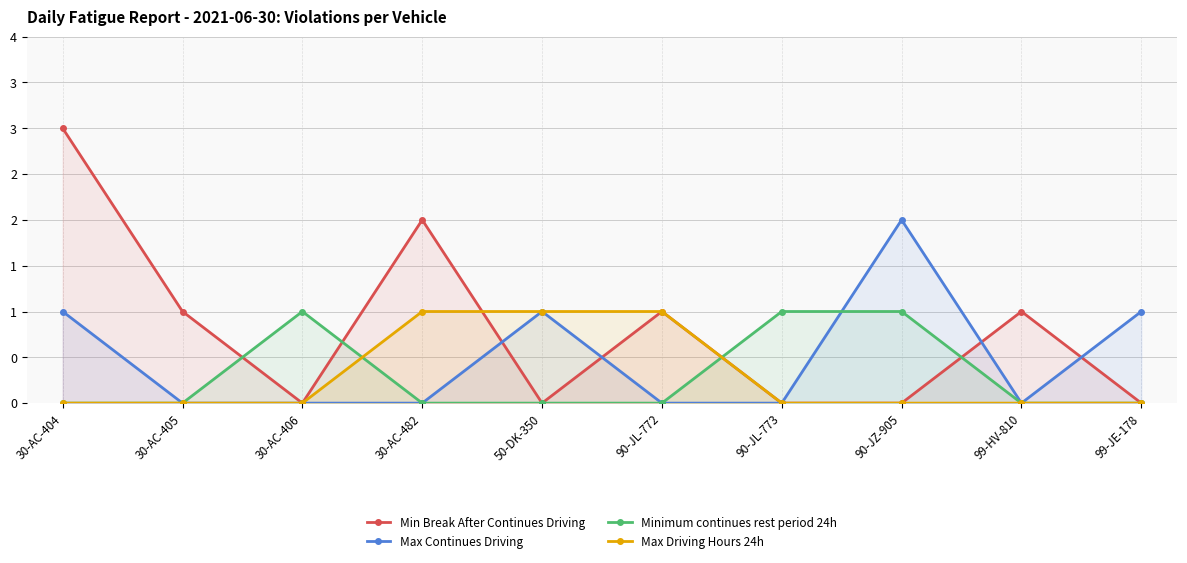

Reading left to right, list all the values displayed in this chart.

Min Break After Continues Driving: 3	1	0	2	0	1	0	0	1	0
Max Continues Driving: 1	0	0	0	1	0	0	2	0	1
Minimum continues rest period 24h: 0	0	1	0	0	0	1	1	0	0
Max Driving Hours 24h: 0	0	0	1	1	1	0	0	0	0